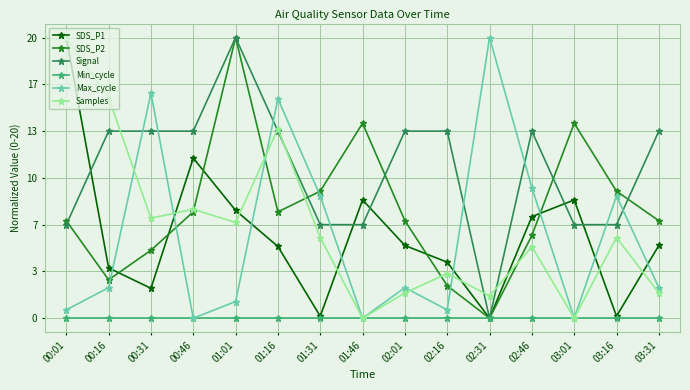

What is the label of the 7th point from the right?

02:01